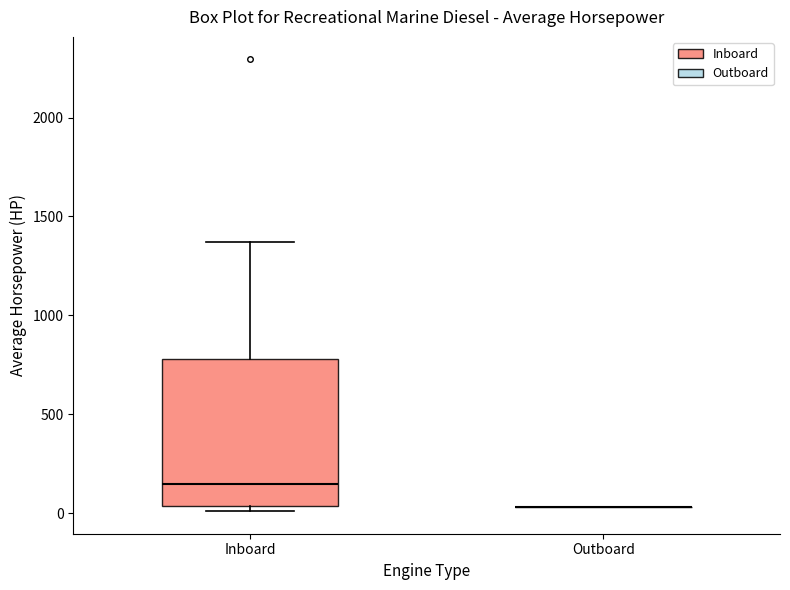

Reading left to right, transcribe this box plot: for each box, give where its median line is, the range the box spans, and where its two whiskers end, as read against the y-axis. The values are not printed on the chart, so give them approximately, as read against the axis.

Inboard: median 150, box 50 to 800, whiskers 0 to 1350
Outboard: box collapsed to a line at 50, whiskers 50 to 50